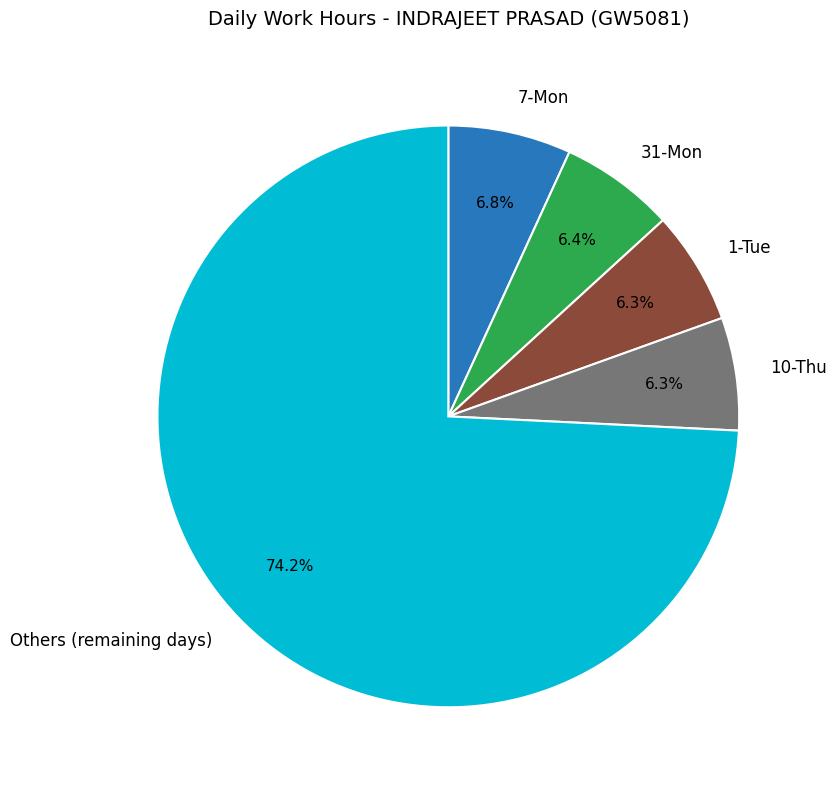

Does any single category account for the majority?

Yes